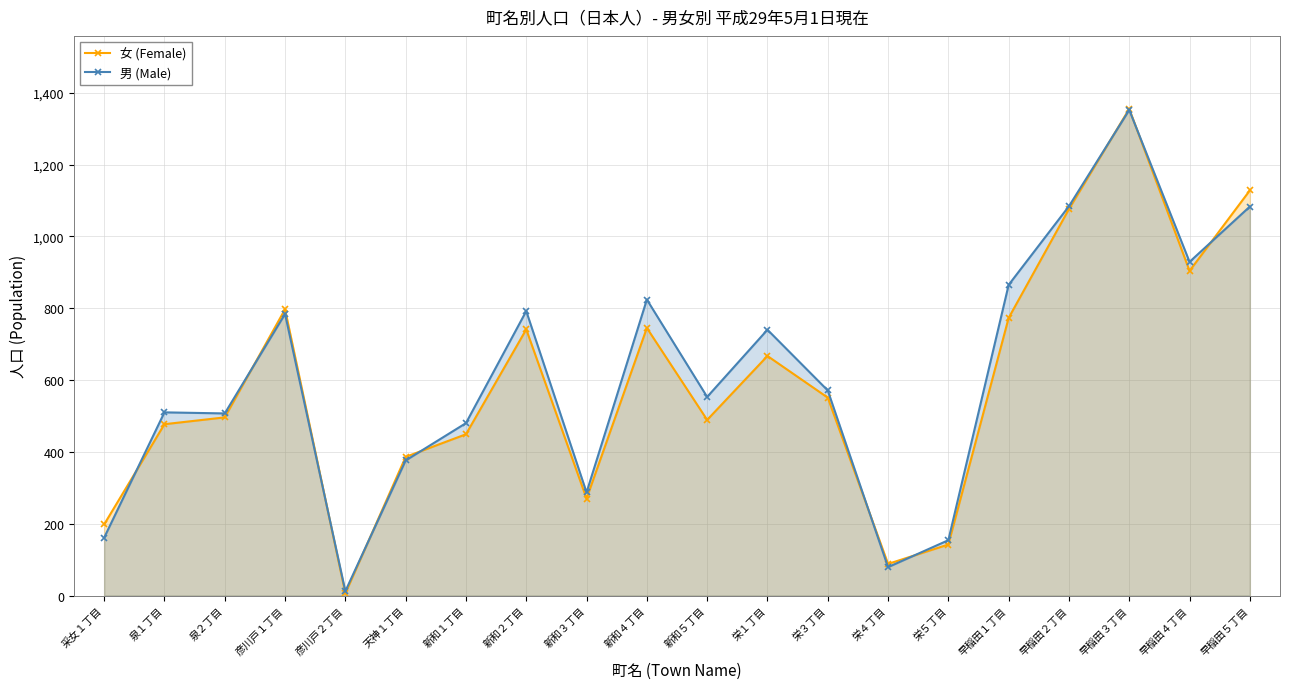

At 新和４丁目, list the series in order from smallest to largest.

女 (Female), 男 (Male)